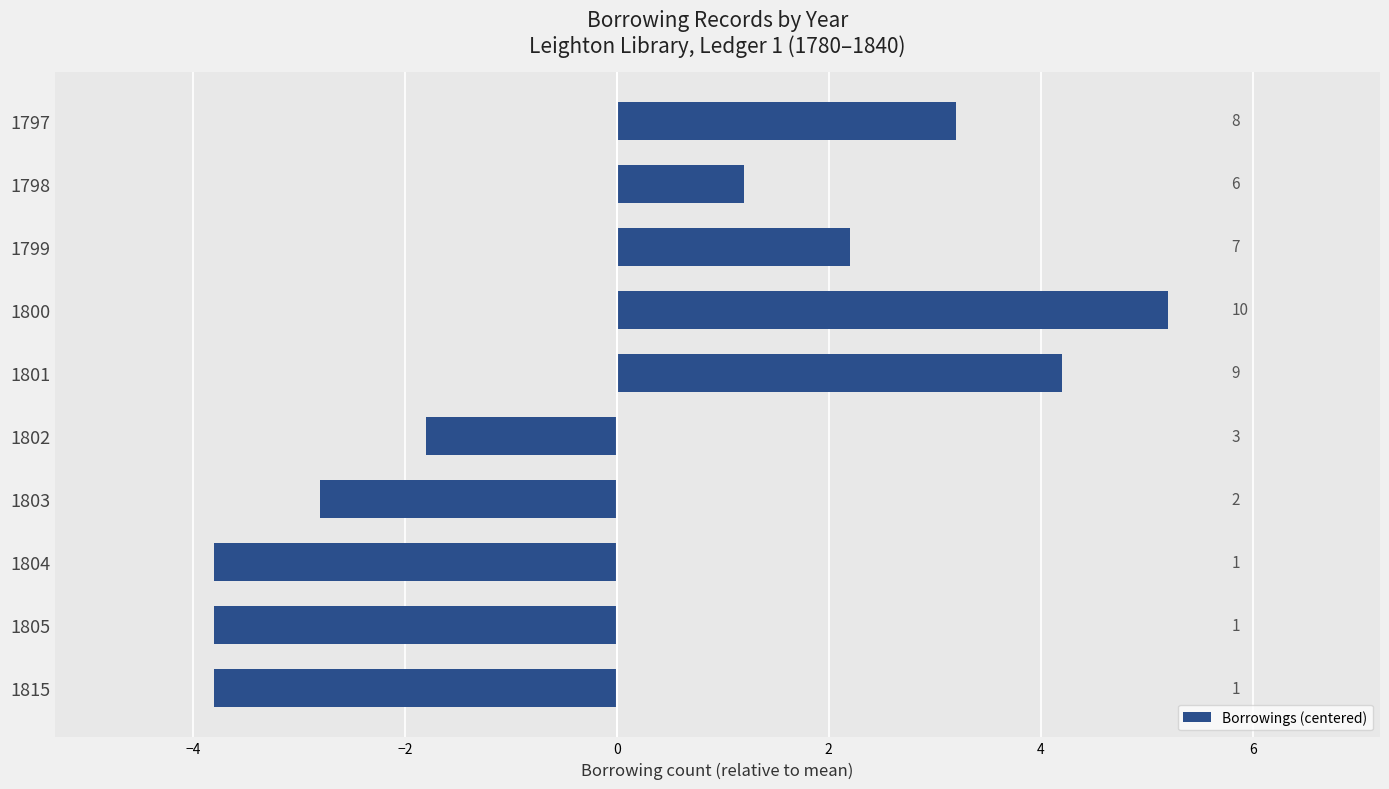

Are the bars horizontal?

Yes